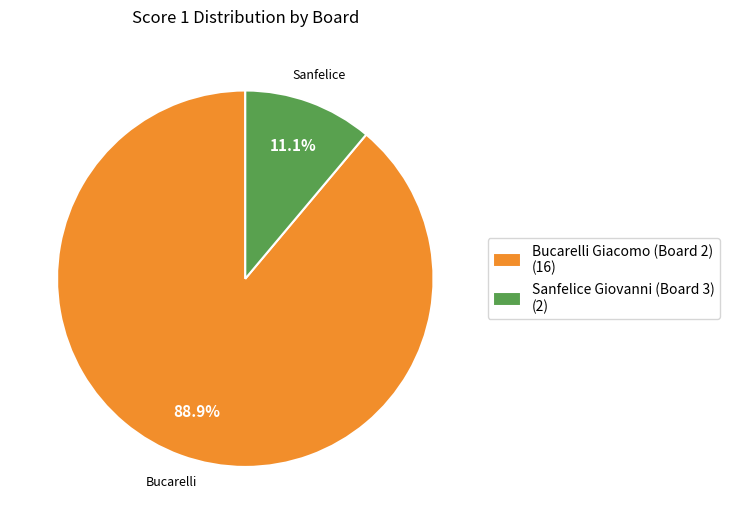

What percentage do Bucarelli Giacomo (Board 2) (16) and Sanfelice Giovanni (Board 3) (2) together represent?

100.0%